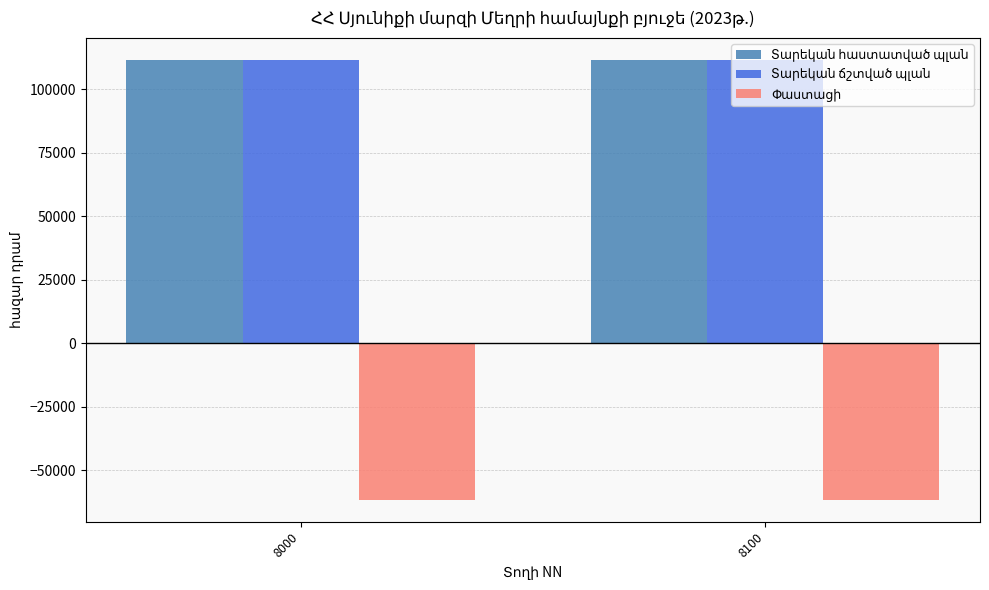

What is the difference between the highest and lowest values at 8100?

173215.1